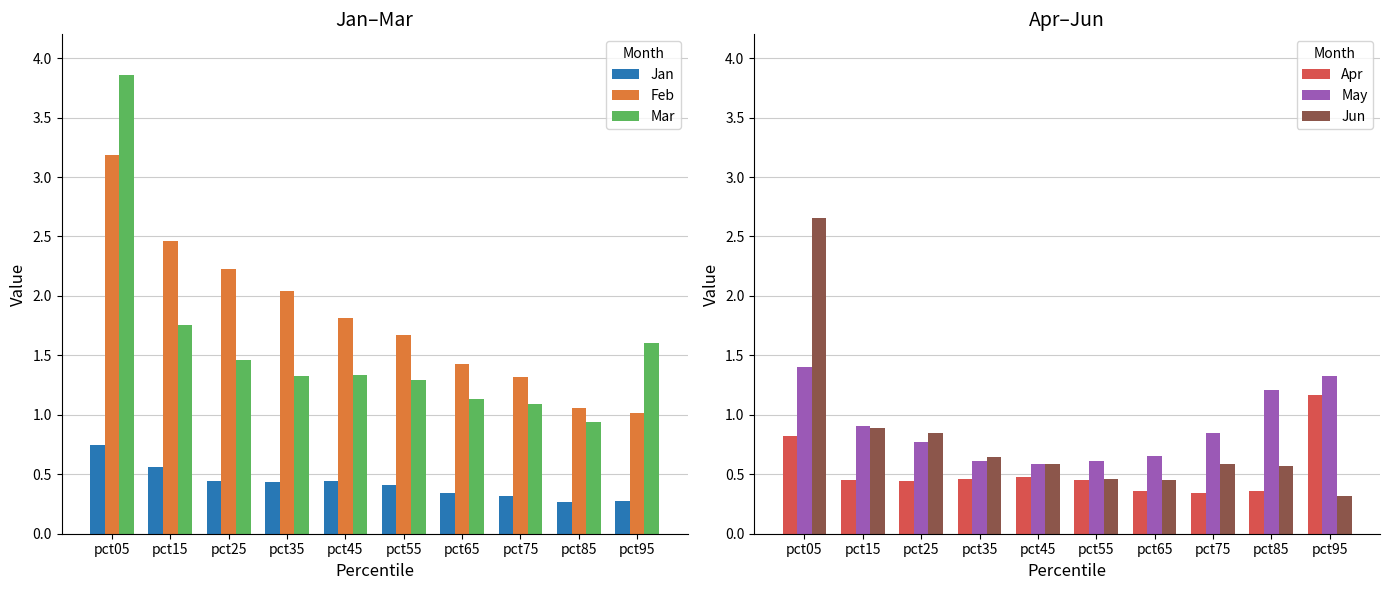

What is the difference between the maximum and minimum values in the Jun series?

2.3